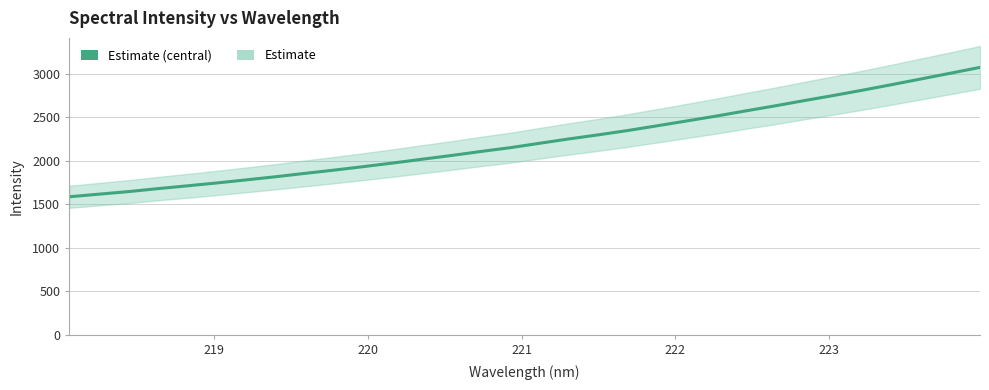

How many lines are shown in the chart?

1